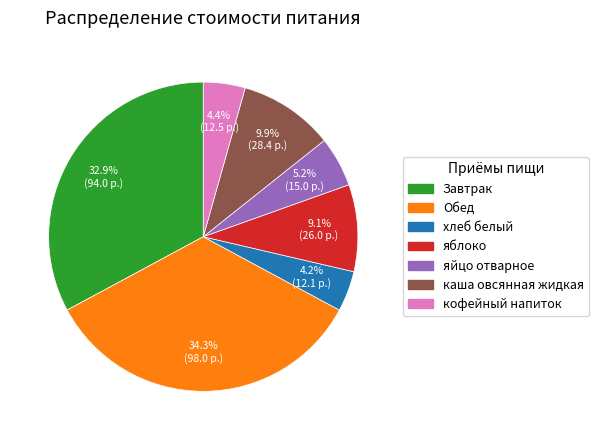

To the nearest percent, what is the average slice percentage?

14%